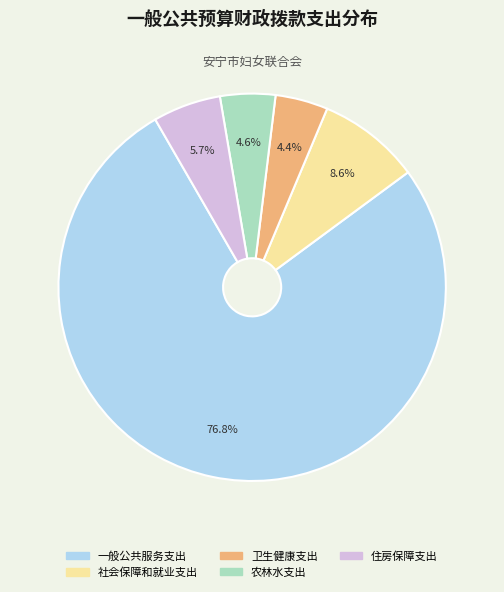

How many slices are in this pie chart?

5